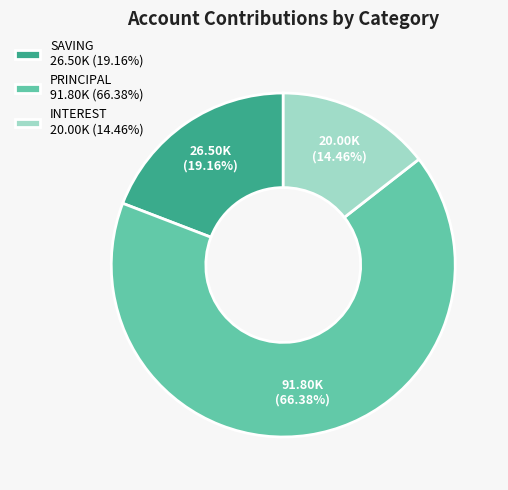

What is the smallest slice in the pie chart?

INTEREST 20.00K (14.46%)